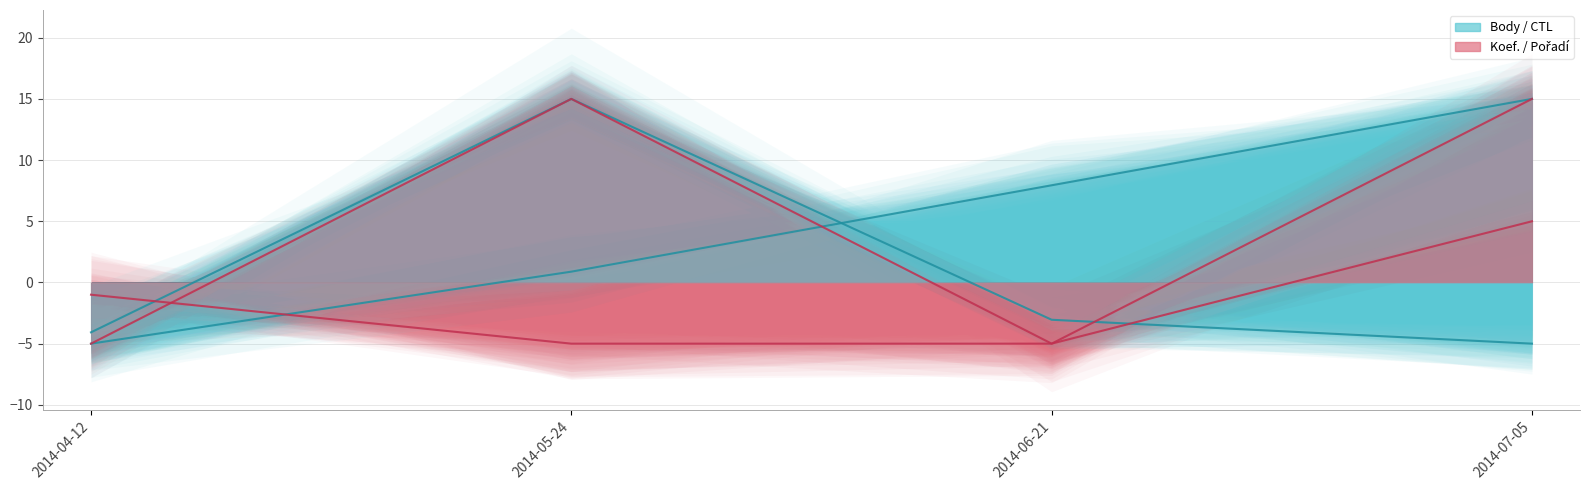

Does the chart have visible grid lines?

Yes